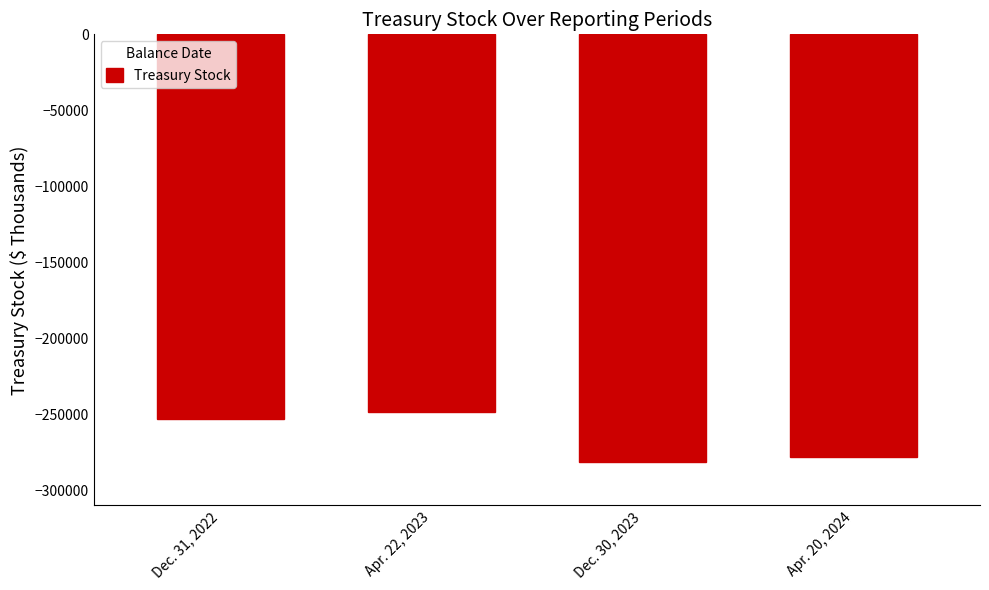

What is the minimum value shown in the chart?

-281318